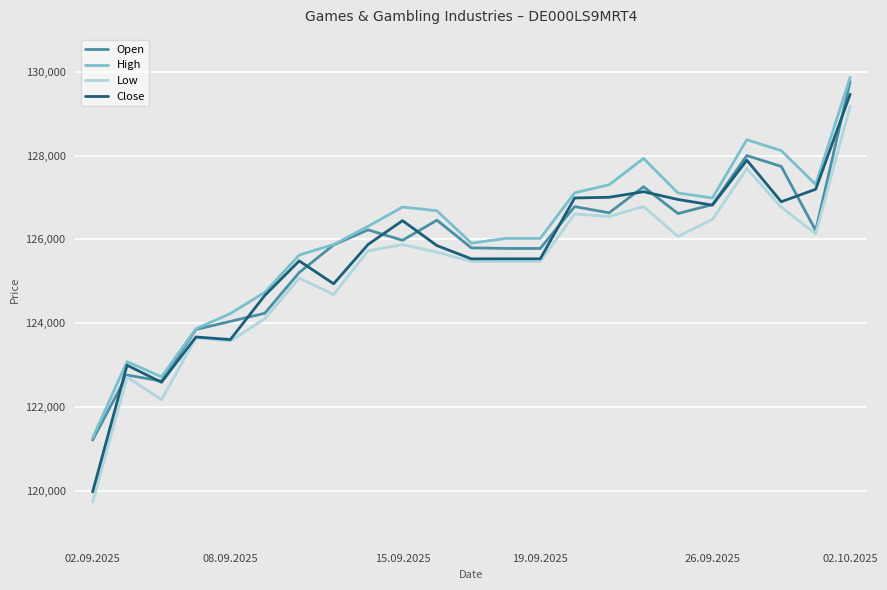

What is the minimum value for Low?

119732